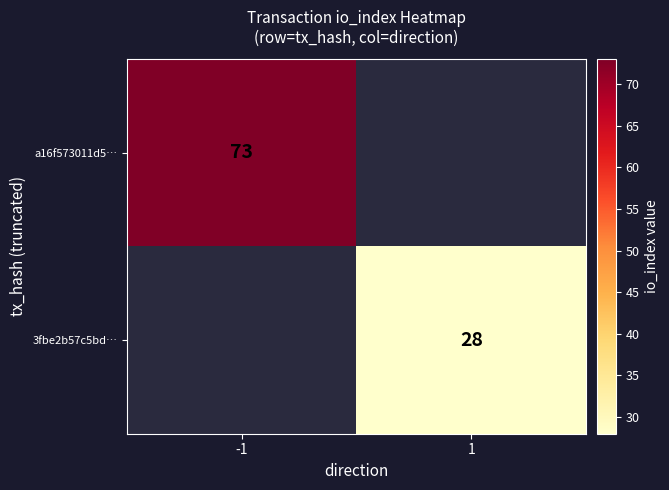

Which label corresponds to the largest value in the chart?

-1